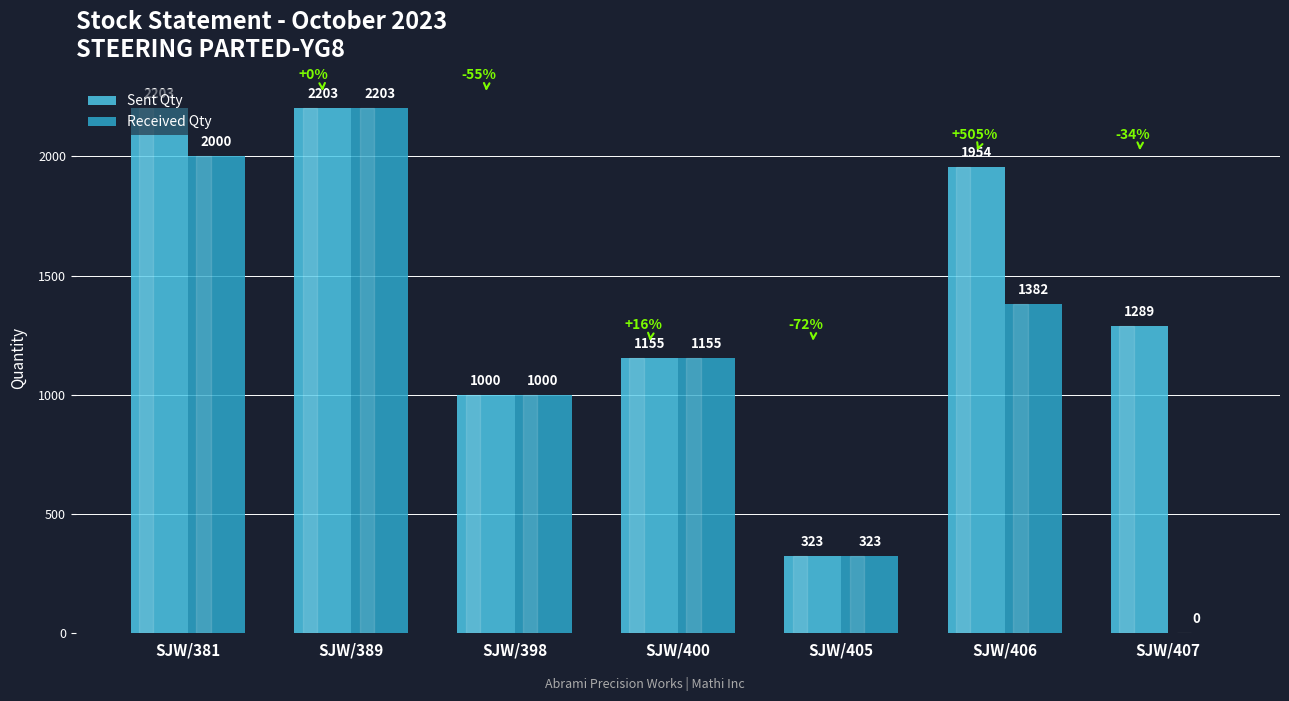

The value of Received Qty at SJW/400 is 469. True or false?

False